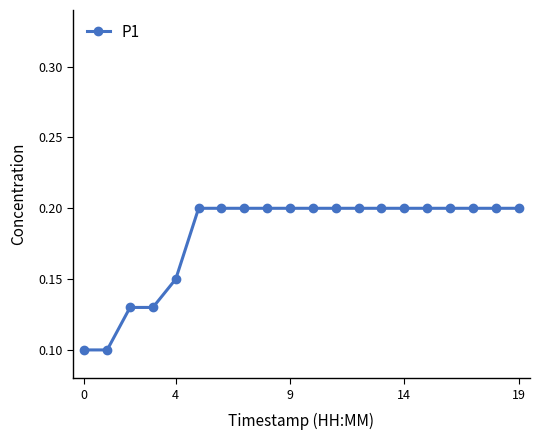

Count the values in the range 0 to 1.

20